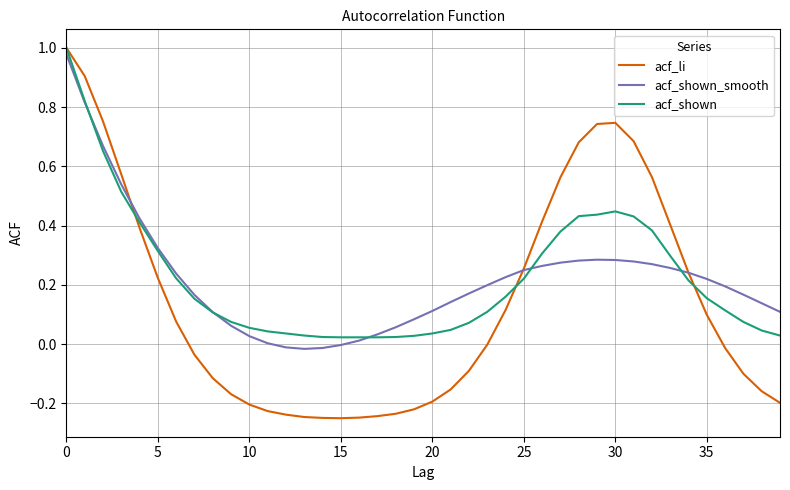

Which series has the largest range (max minus min)?

acf_li